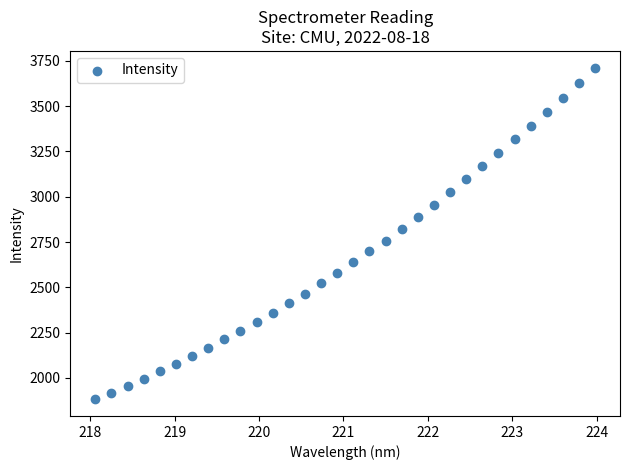

What is the range of Y values (max minus min)?

1831.4